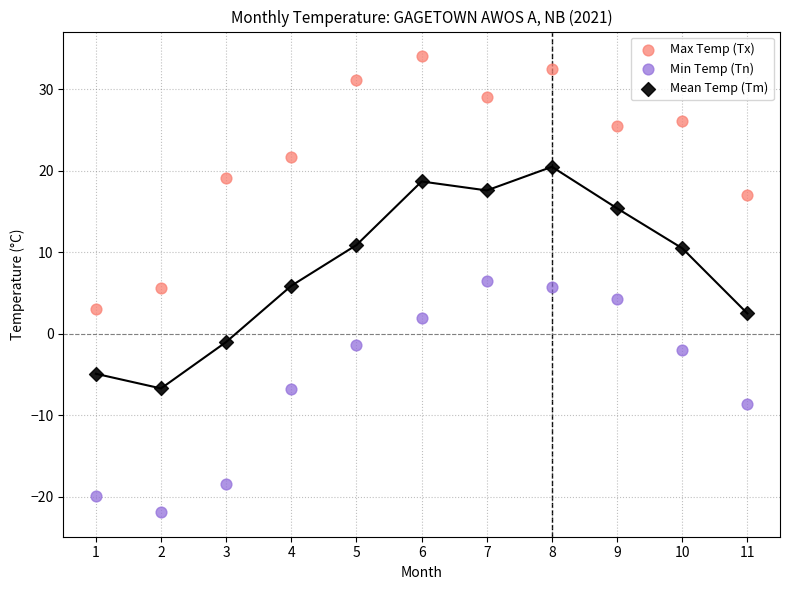

What are all the series names shown in the legend?

Max Temp (Tx), Min Temp (Tn), Mean Temp (Tm)